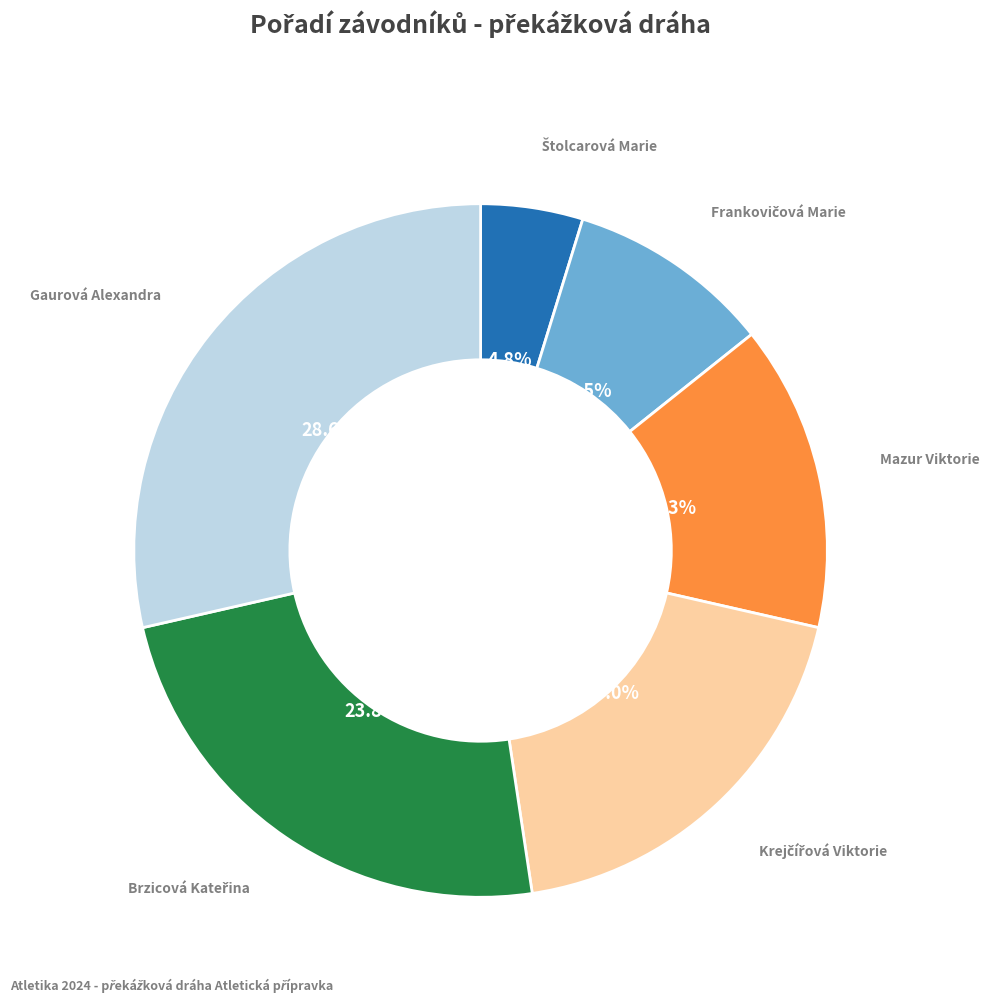

Is there a majority slice in this chart?

No